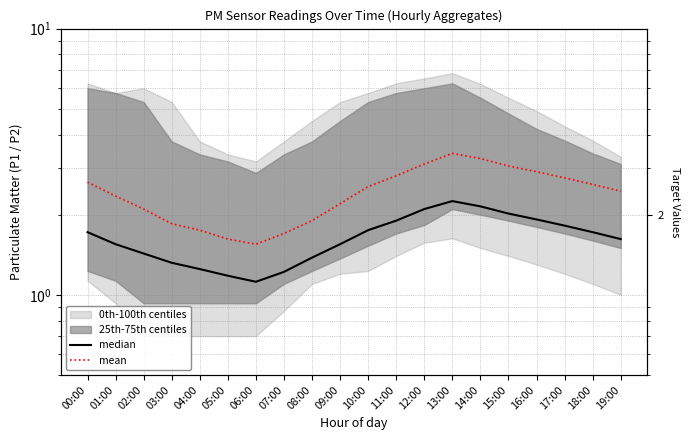

The value of mean at 07:00 is 1.7. True or false?

True